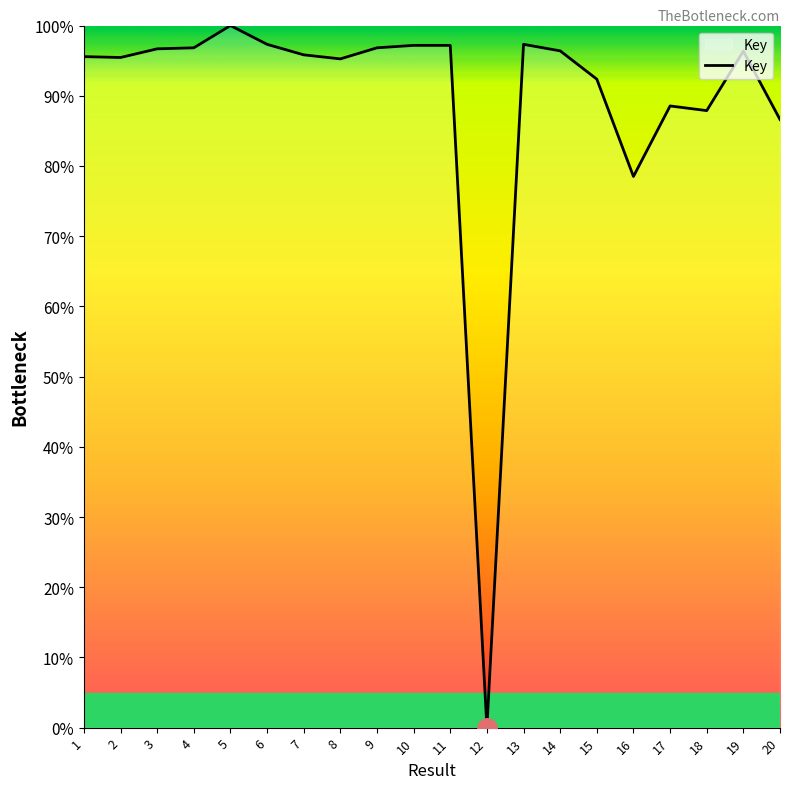

Which label corresponds to the largest value in the chart?

5